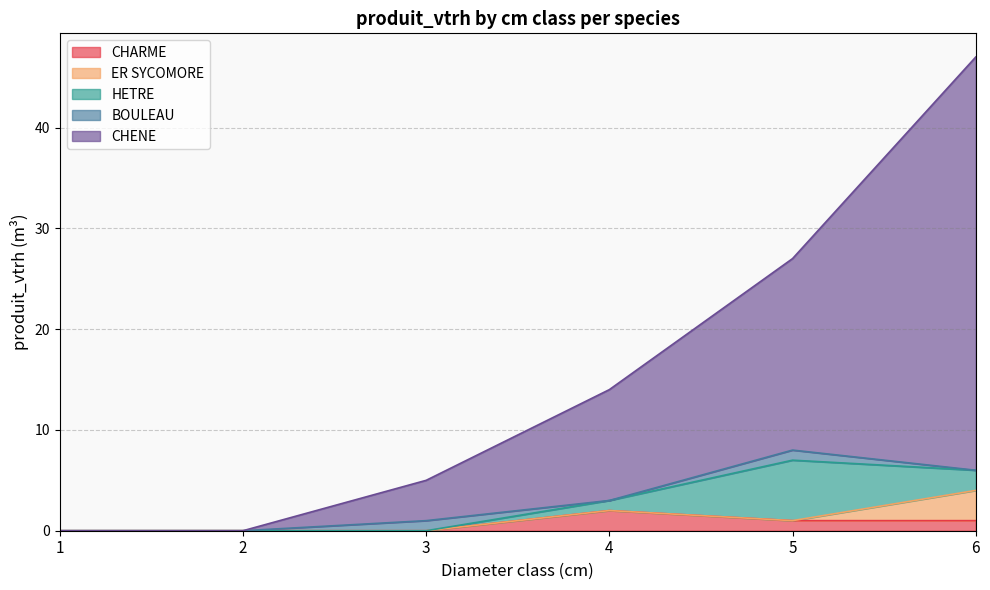

What is the difference between the ER SYCOMORE values at 6 and 2?

3